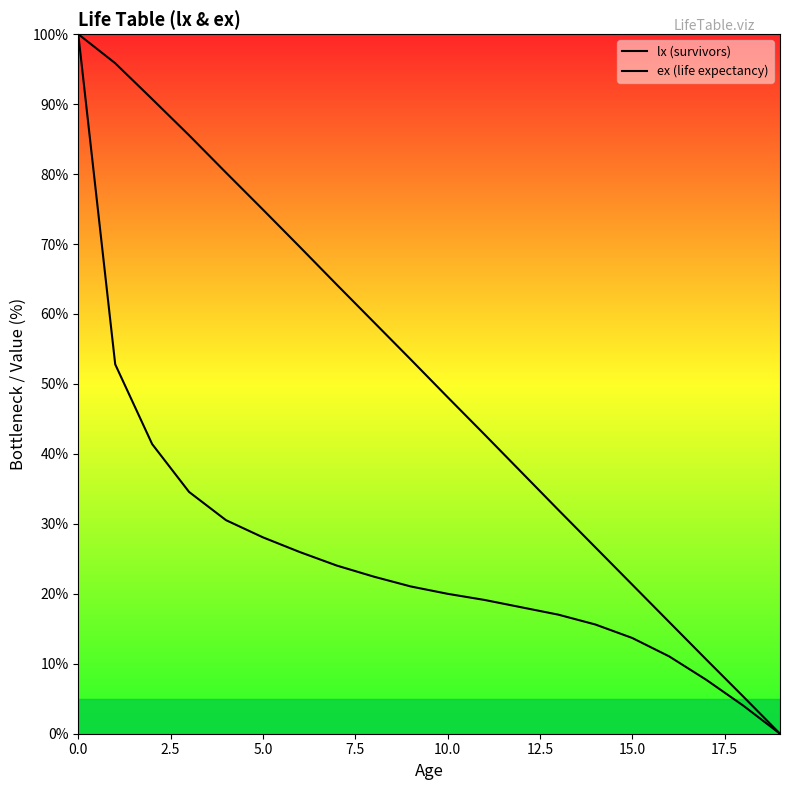

How many positive values does the lx (survivors) series have?

19